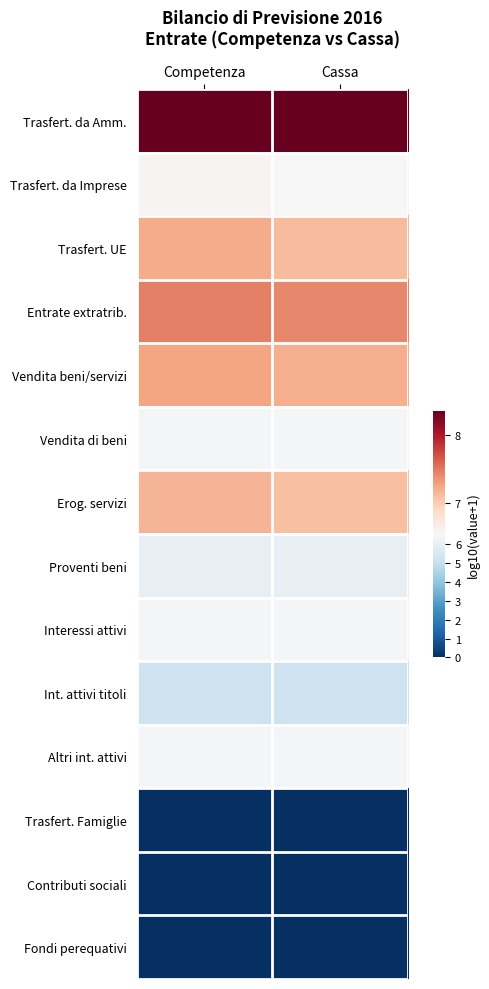

At which category is the sum across all series the highest?

Competenza